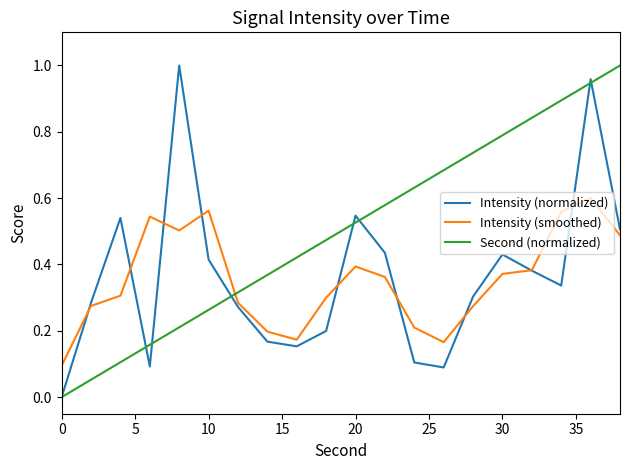

Which series has the largest total across all categories?

Second (normalized)